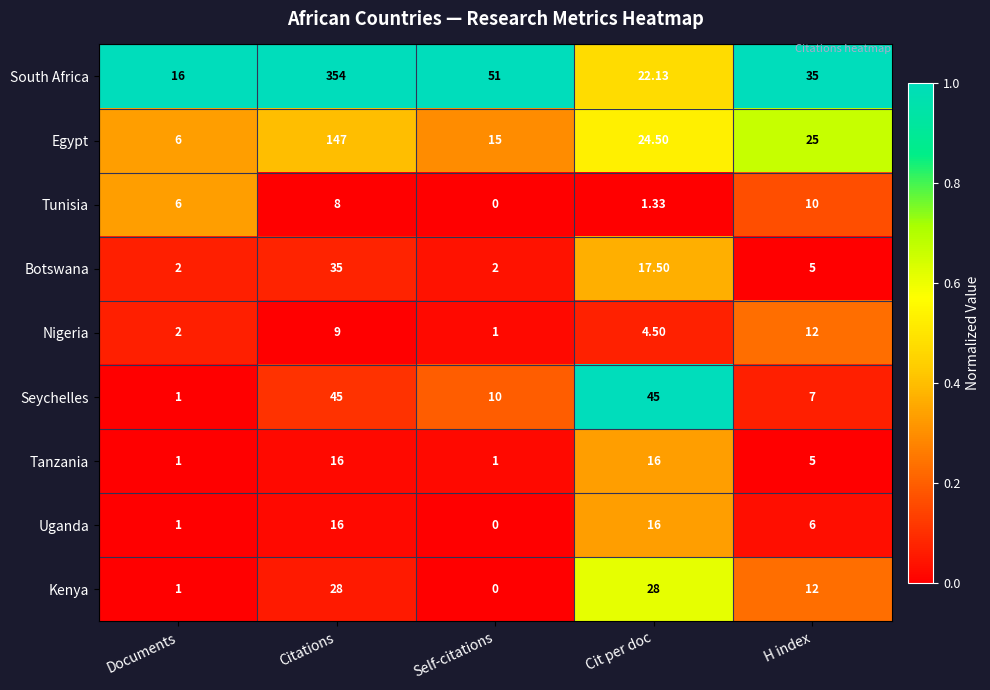

List the labels in order of South Africa value, smallest first.

Documents, Cit per doc, H index, Self-citations, Citations